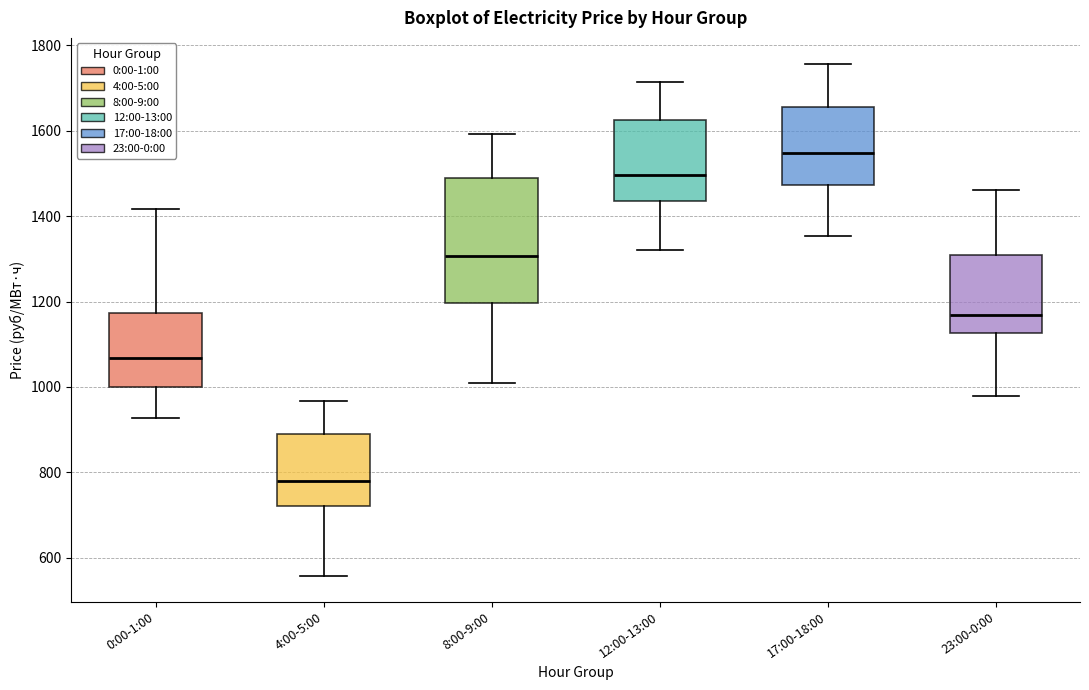

Which box's median line is the lowest?

4:00-5:00